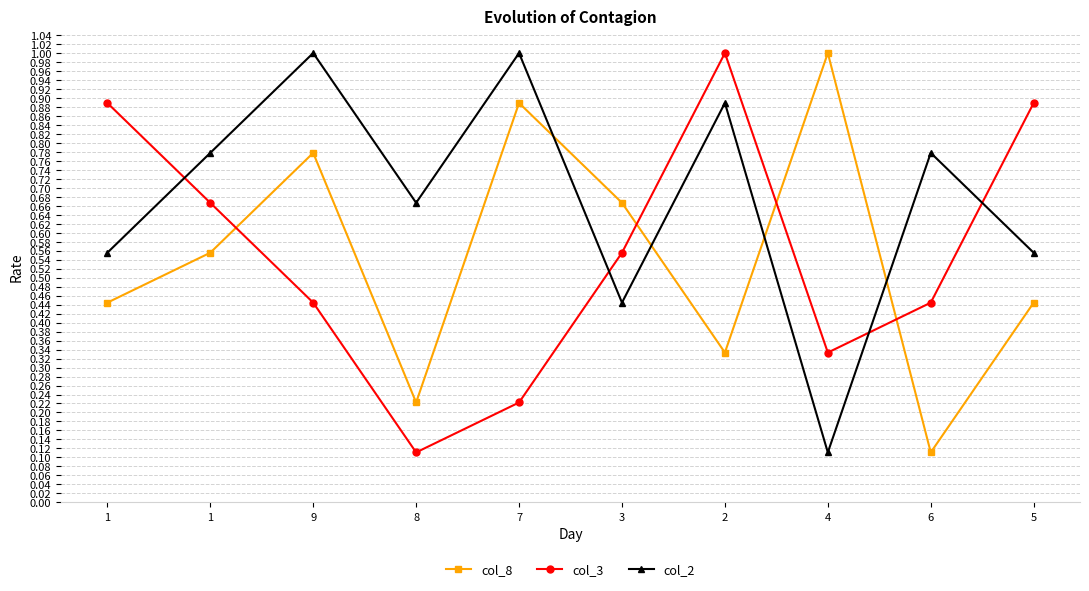

What are all the series names shown in the legend?

col_8, col_3, col_2